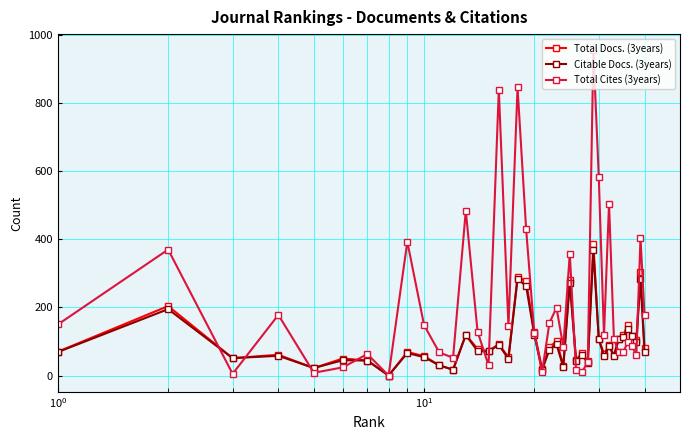

Which series has the largest total across all categories?

Total Cites (3years)